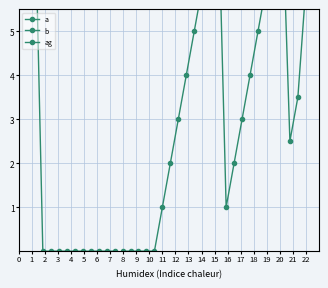

True or false: b and ag intersect in this chart.

True